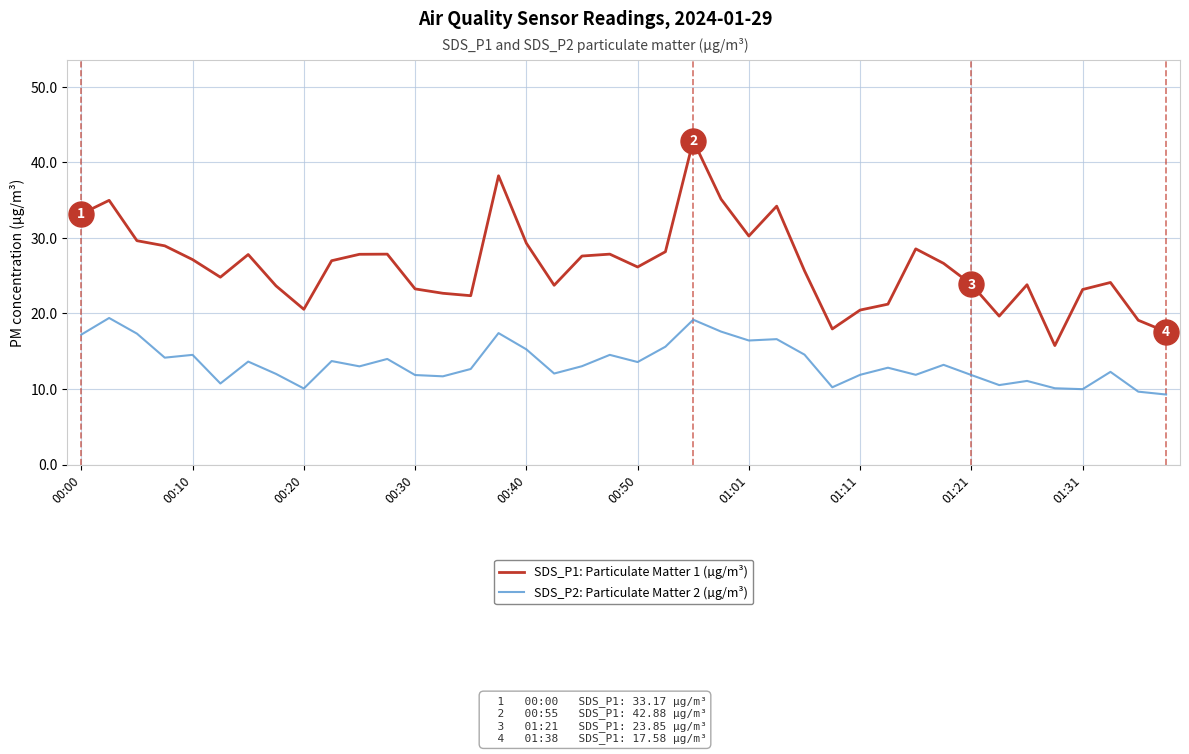

At how many categories does at least one series exceed 31?

6